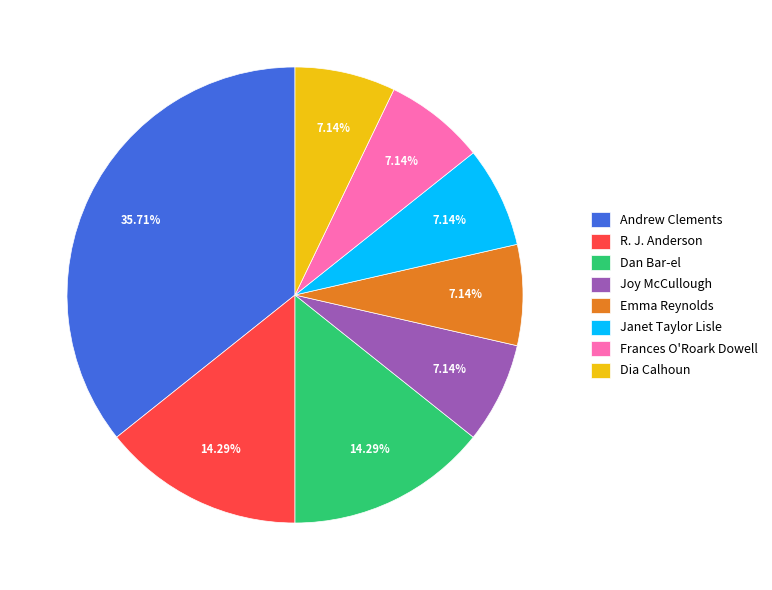

Combined, what portion of the pie is Dan Bar-el and R. J. Anderson?

28.6%